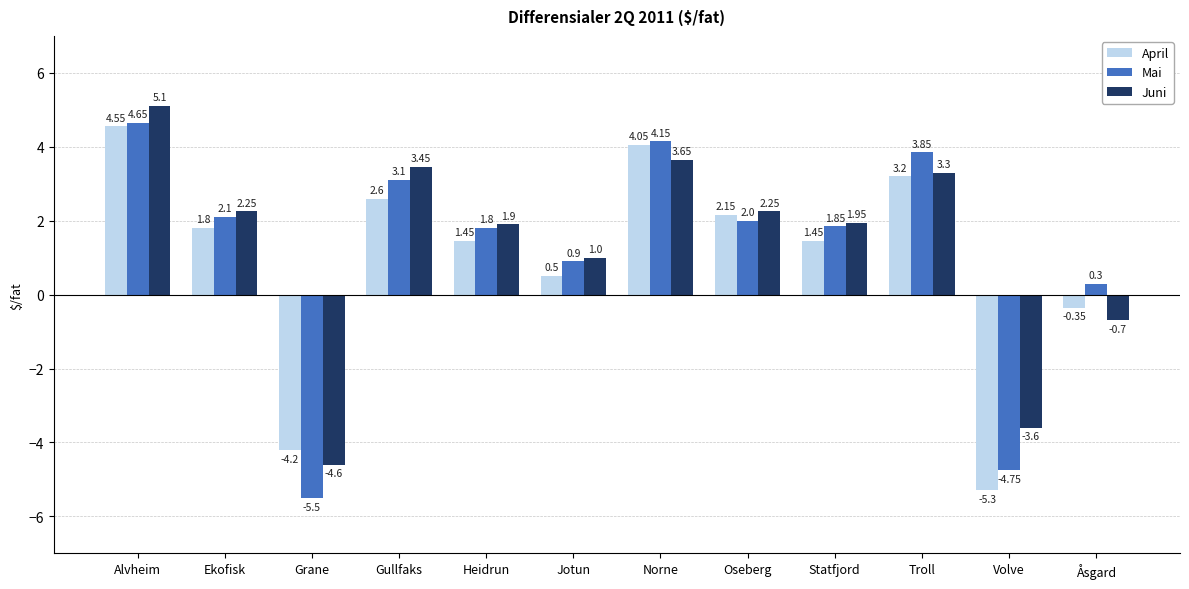

What is the spread (max minus min) of values at Grane?

1.3